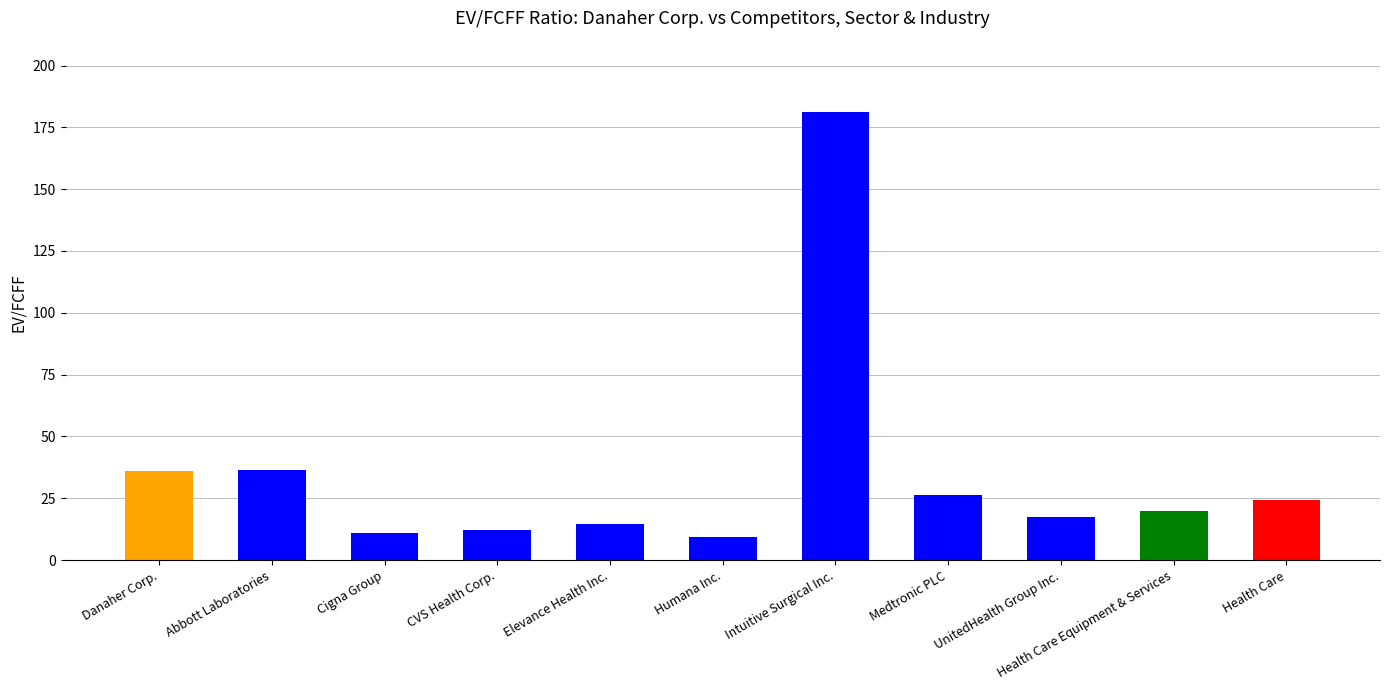

What is the change in value from Cigna Group to Medtronic PLC?

+15.2